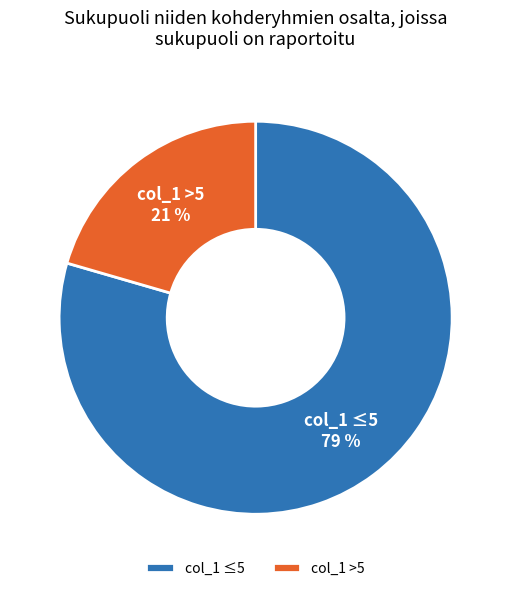

Is col_1 ≤5 the majority of the pie?

Yes